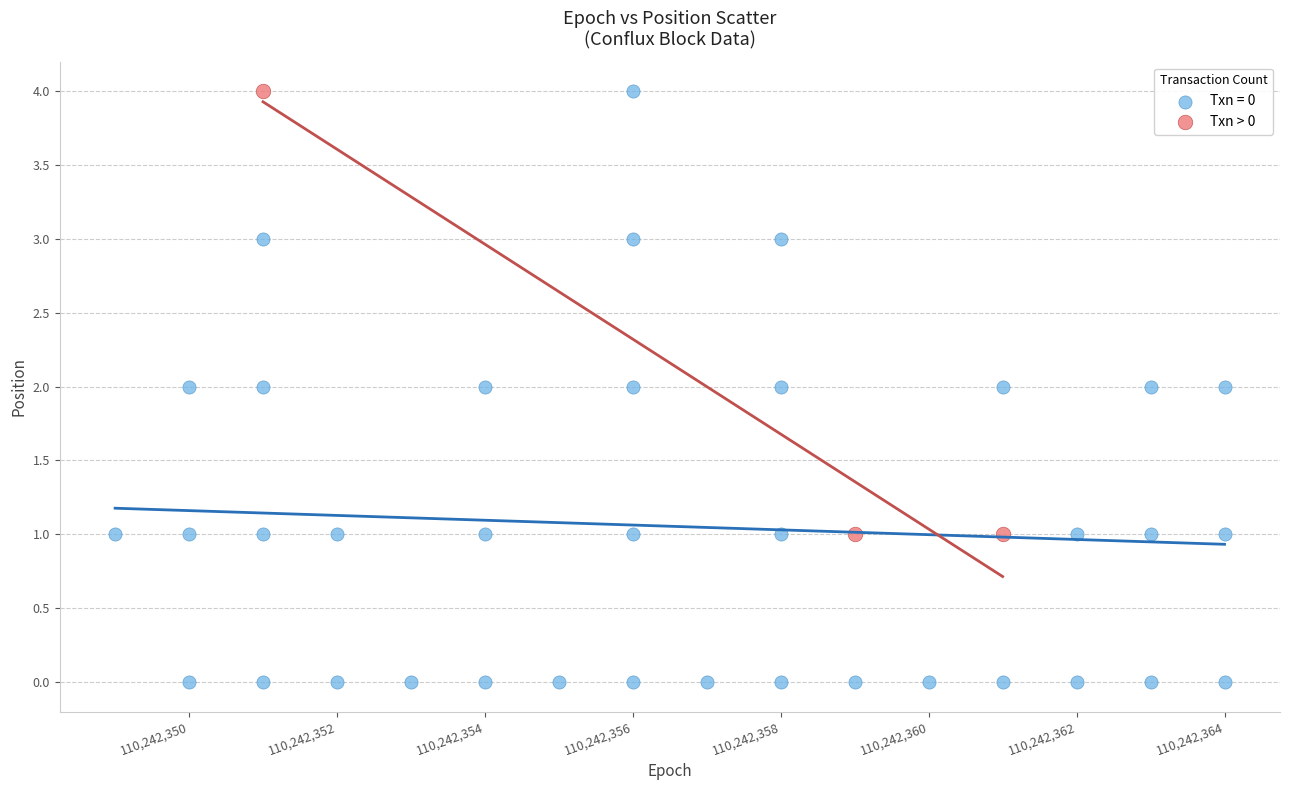

Which series contains the lowest Y value?

Txn = 0